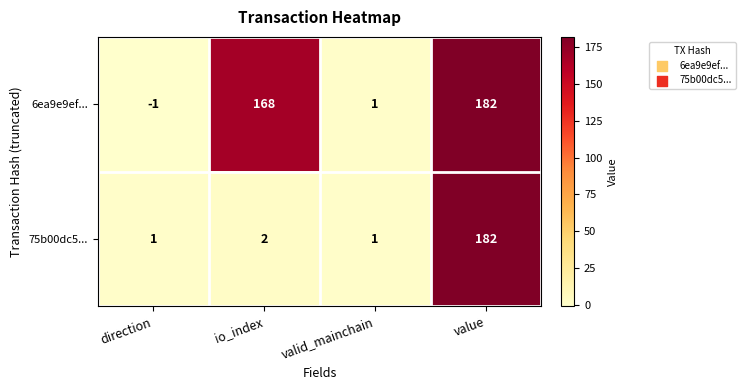

Between io_index and valid_mainchain, which series saw the biggest shift?

6ea9e9ef...